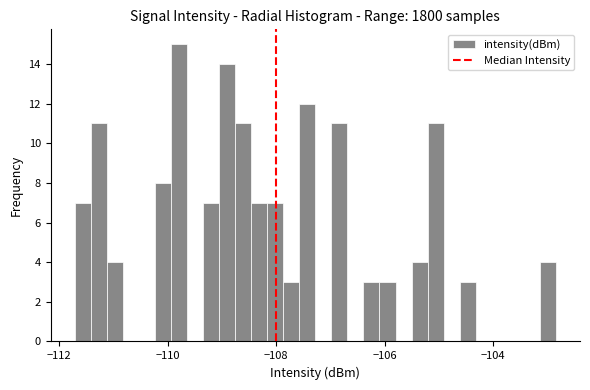

Read against the x-axis, roughly where is the centre of the tallest bar?

-109.8